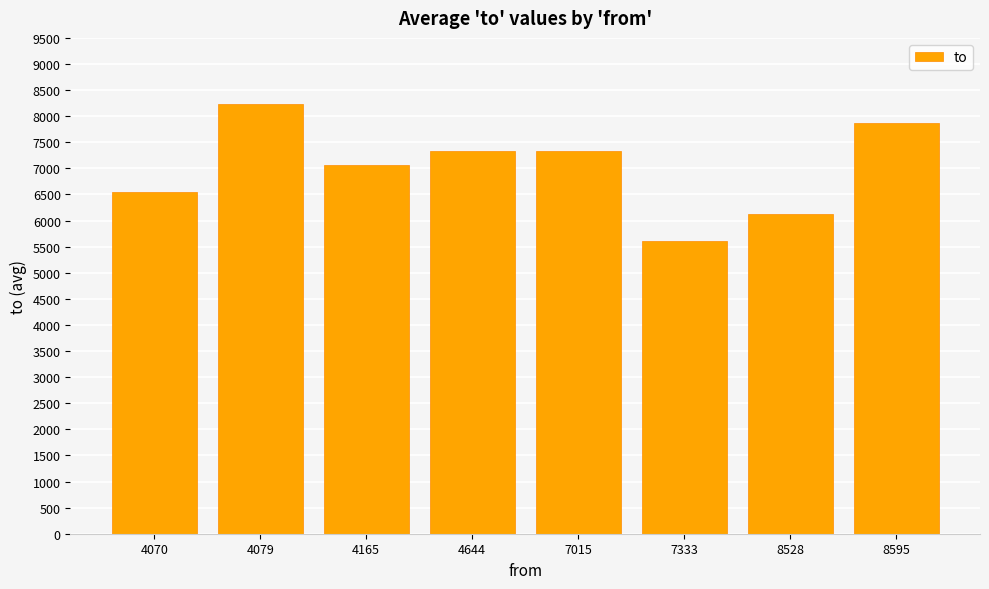

What is the greatest value displayed?

8229.0